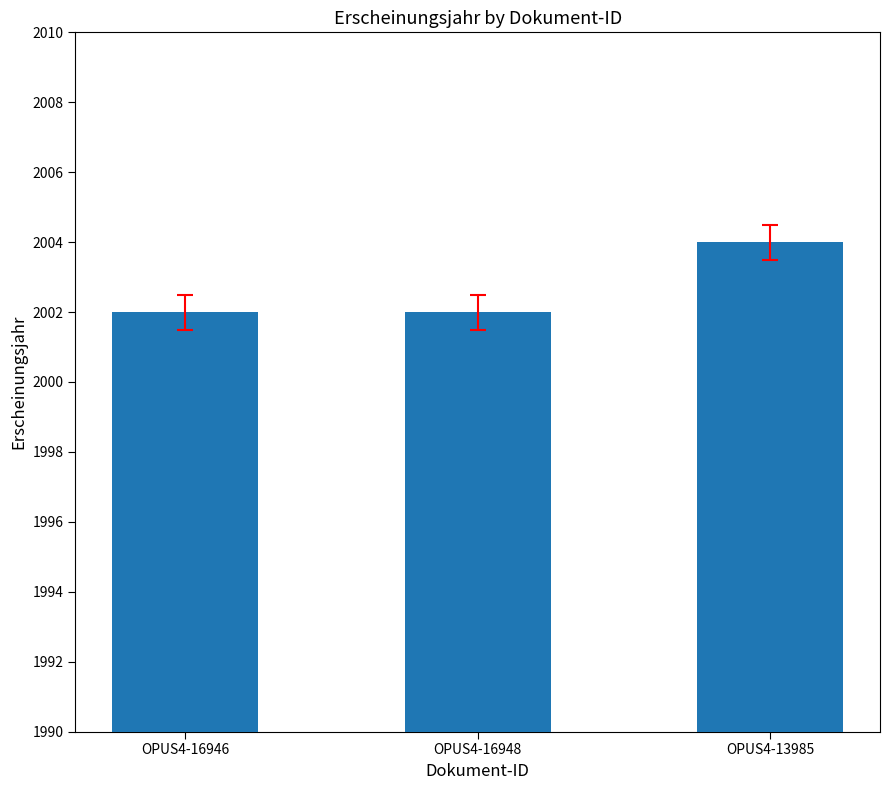

What is the difference between the maximum and minimum values?

2